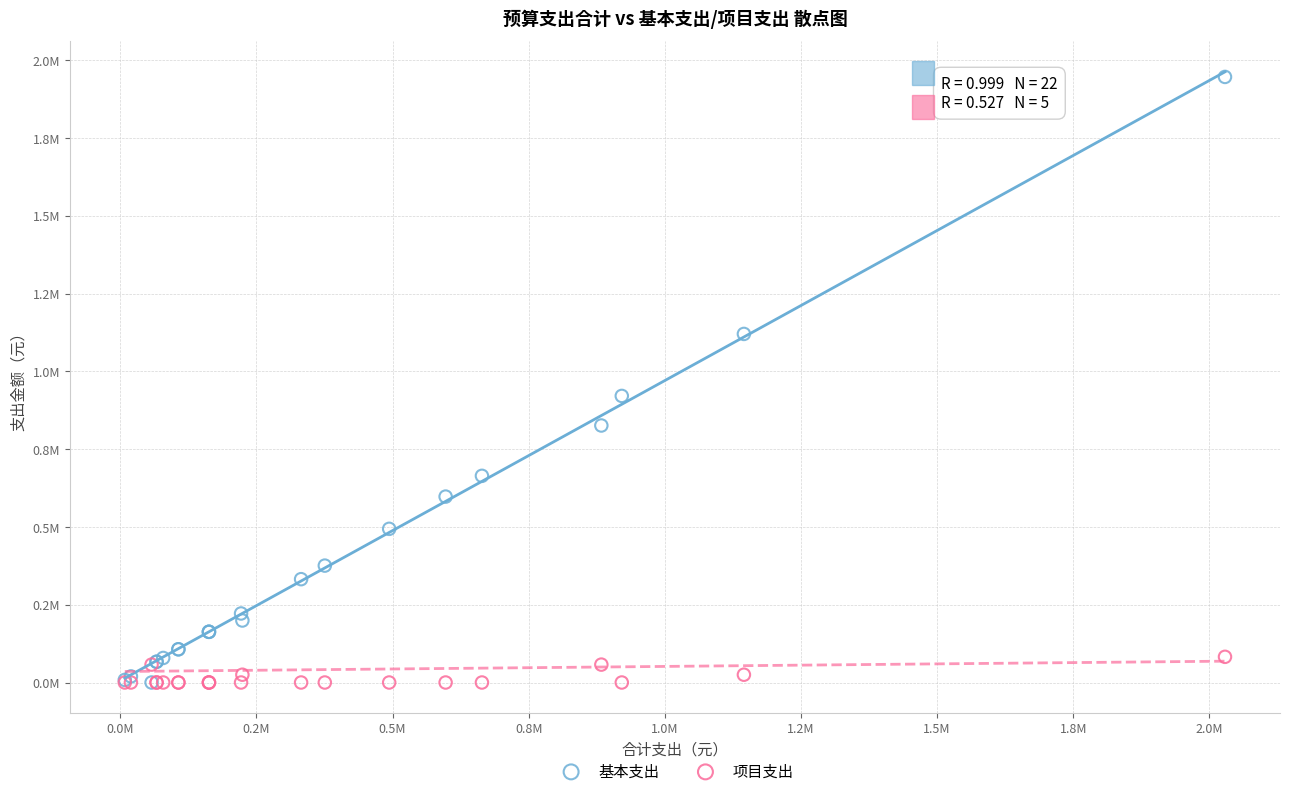

Which series contains the highest Y value?

基本支出